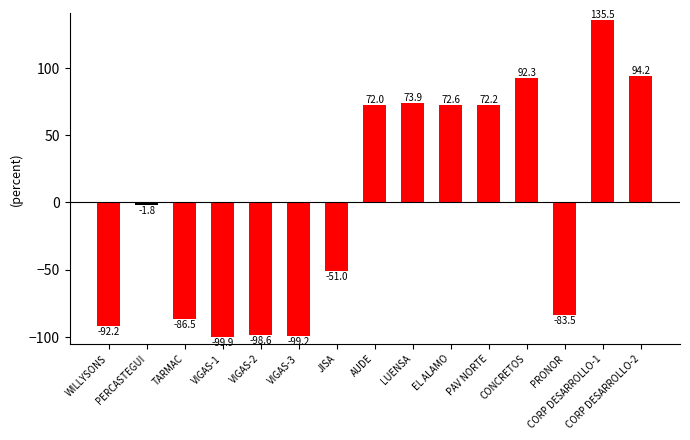

Rank the categories by value from lowest to highest.

VIGAS-1, VIGAS-3, VIGAS-2, WILLYSONS, TARMAC, PRONOR, JISA, PERCASTEGUI, AUDE, PAV NORTE, EL ALAMO, LUENSA, CONCRETOS, CORP DESARROLLO-2, CORP DESARROLLO-1